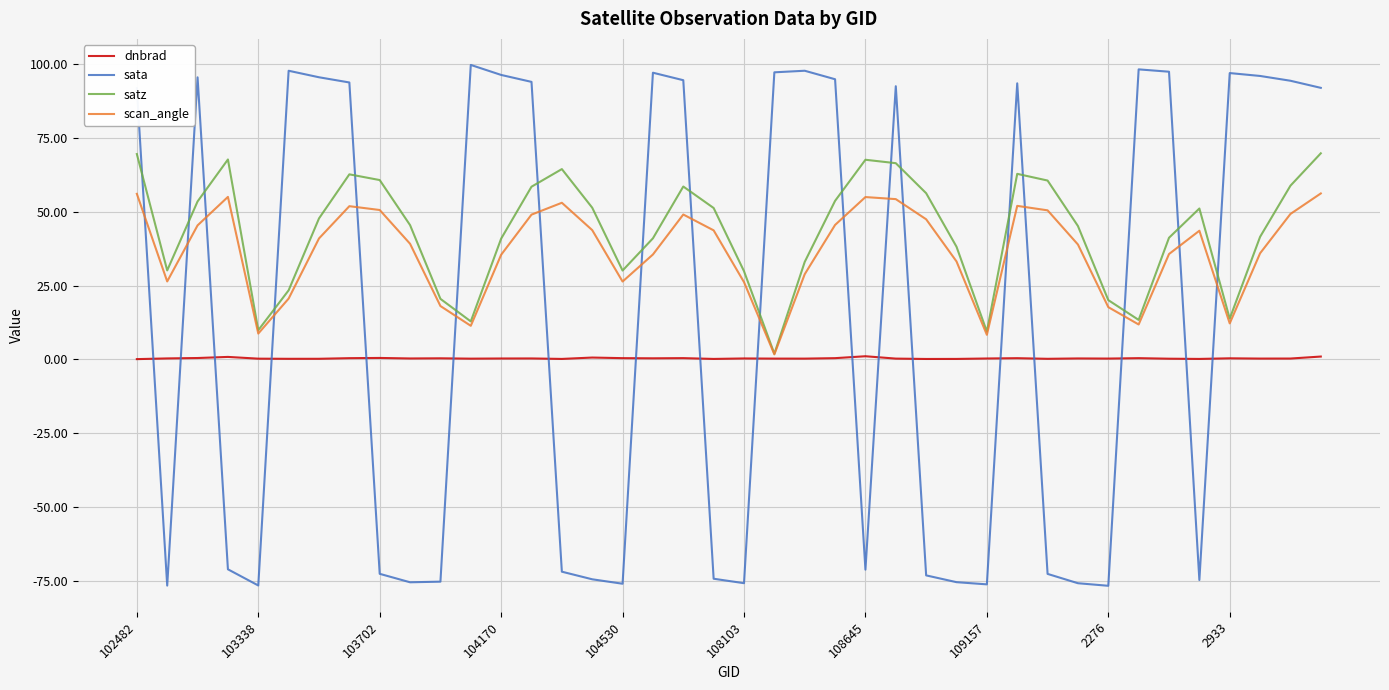

What is the difference between the maximum and minimum values in the scan_angle series?

54.5